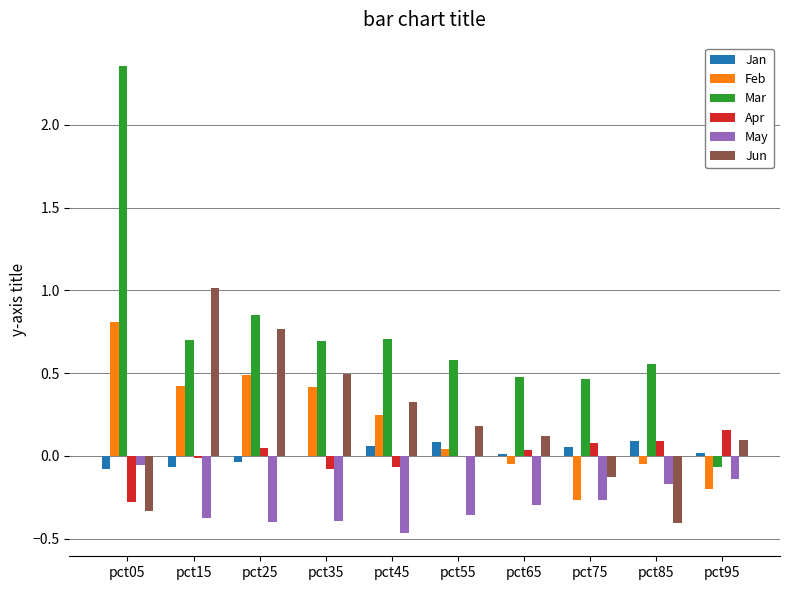

What are all the series names shown in the legend?

Jan, Feb, Mar, Apr, May, Jun